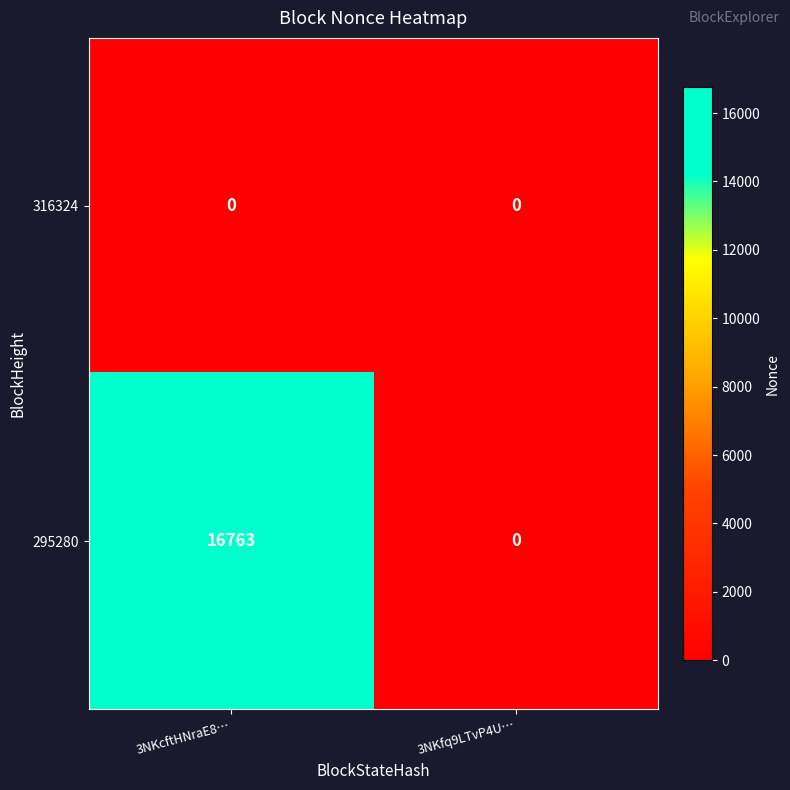

Reading left to right, list all the values displayed in this chart.

316324: 3NKcftHNraE8…=0	3NKfq9LTvP4U…=0
295280: 3NKcftHNraE8…=16763	3NKfq9LTvP4U…=0